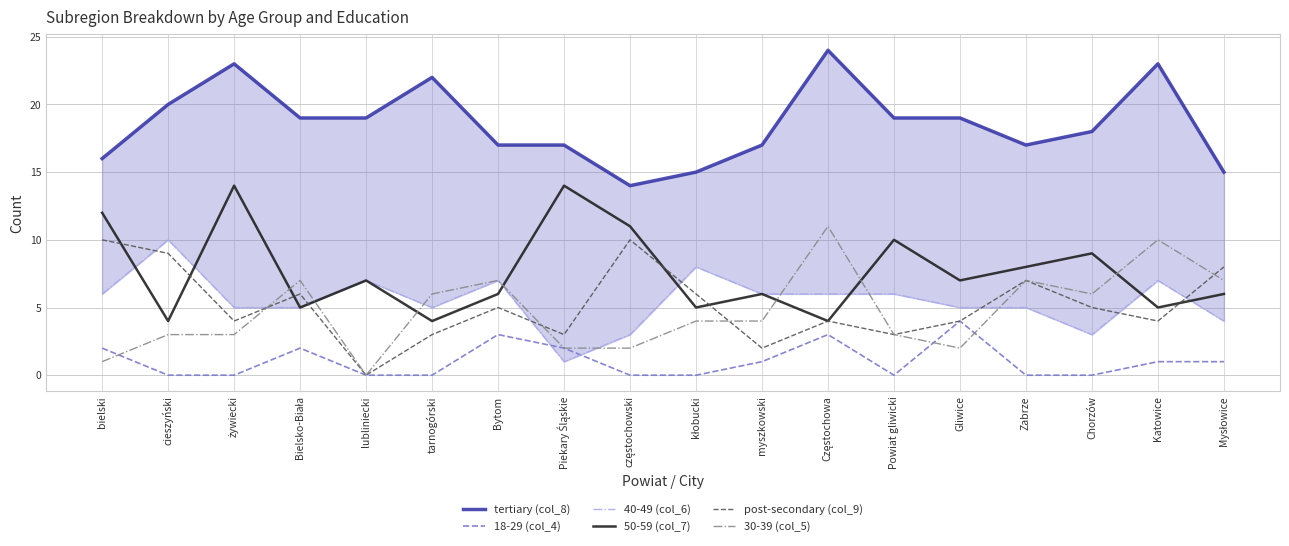

What is the value of the 50-59 (col_7) point at the 2nd from the left?

4